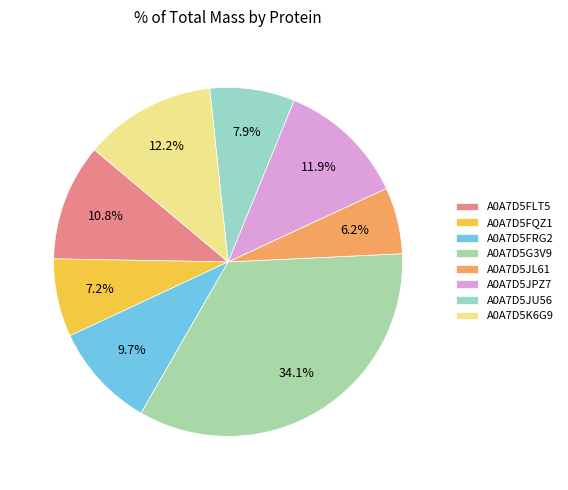

To the nearest percent, what percentage of the pie is A0A7D5G3V9?

34%